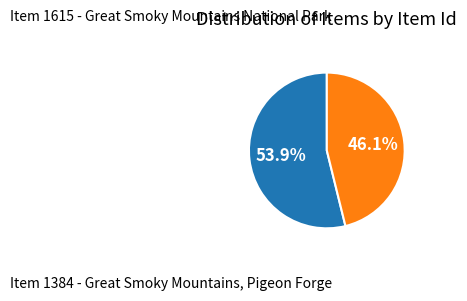

Is there any slice that represents more than half of the pie?

Yes